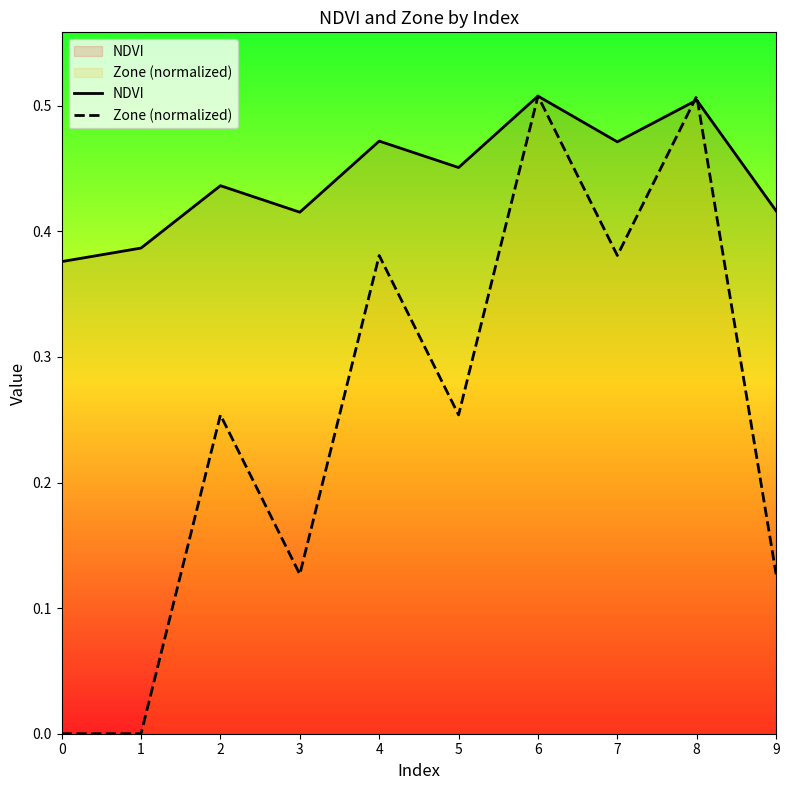

What is the value of the NDVI point at the 5th from the left?

0.5